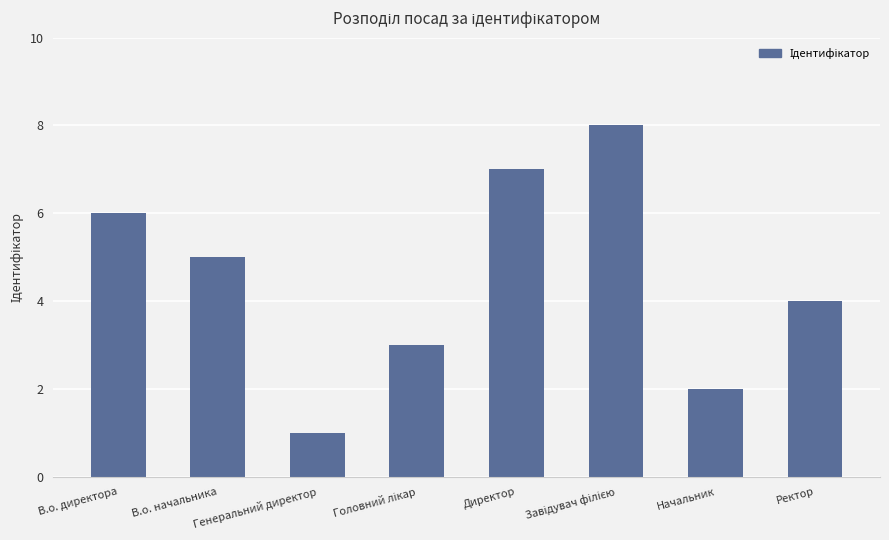

What is the label of the 6th bar from the right?

Генеральний директор